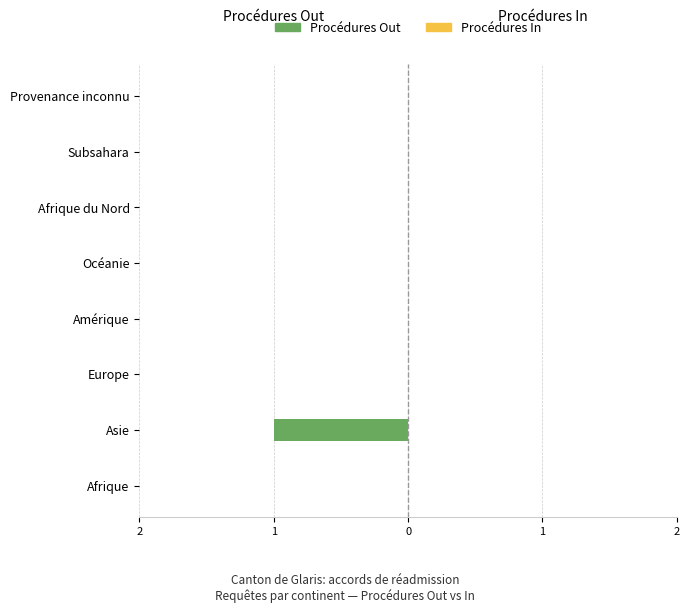

Are the bars horizontal?

Yes